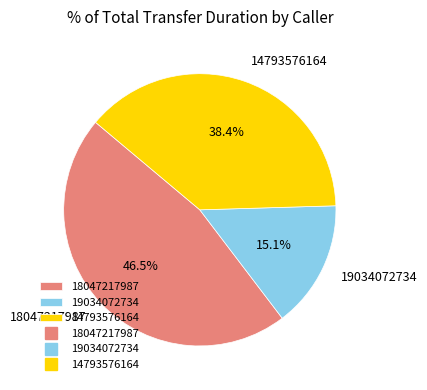

To the nearest percent, what portion does 14793576164 represent?

38%